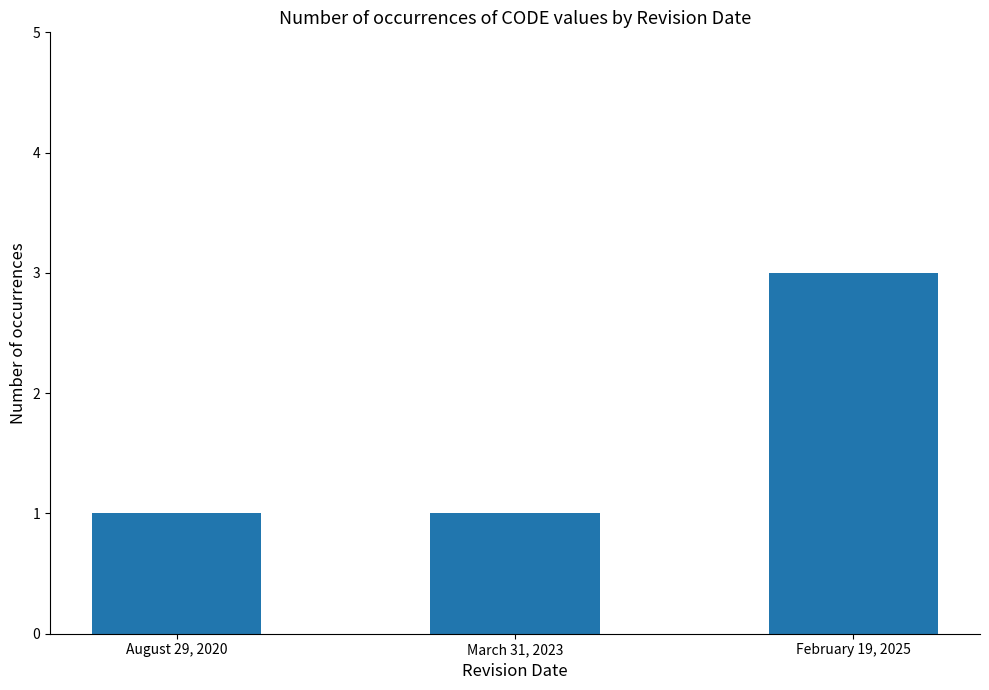

Reading left to right, transcribe all the data shown in this chart.

August 29, 2020=1	March 31, 2023=1	February 19, 2025=3